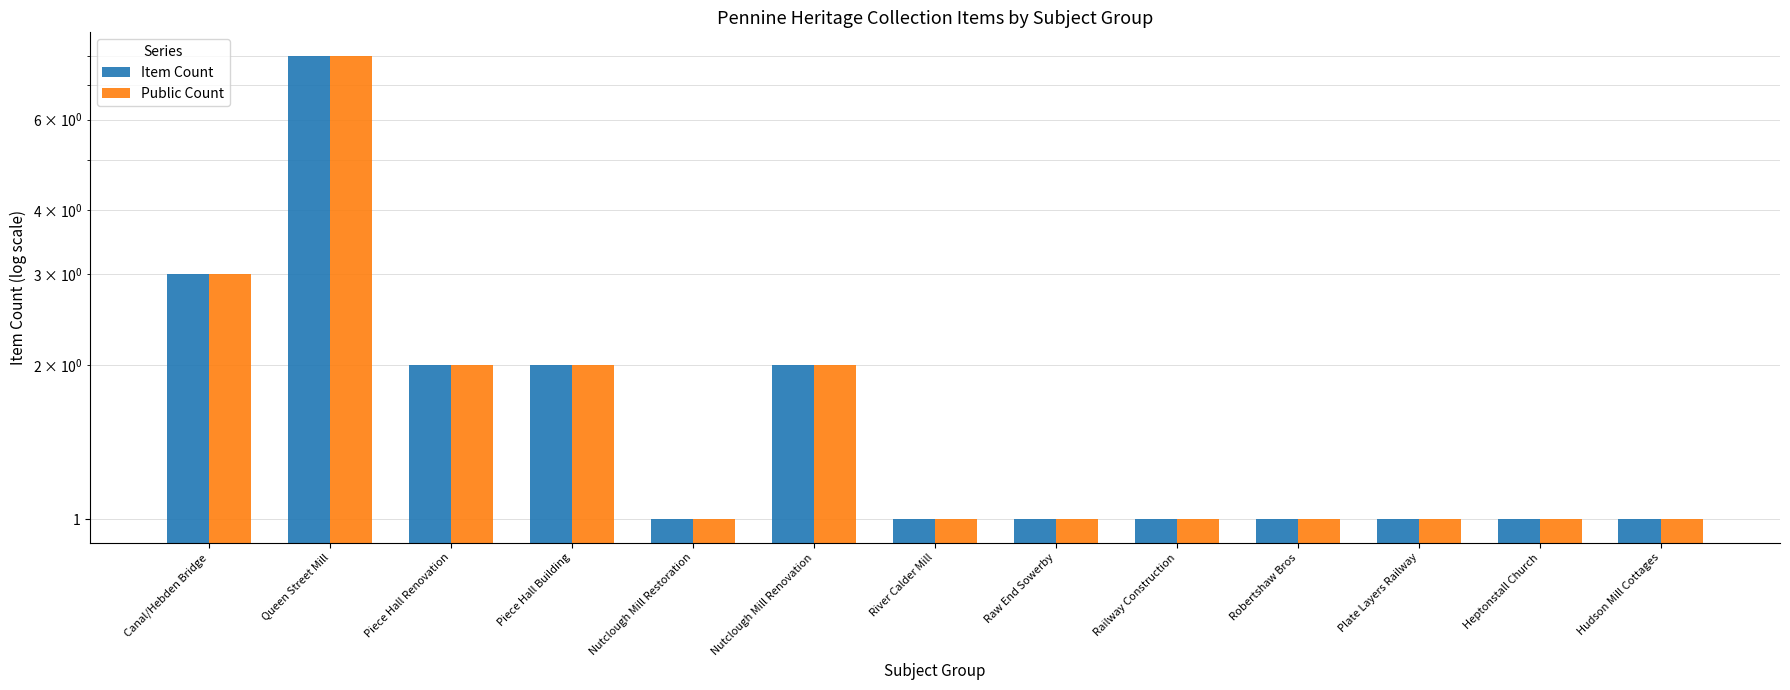

At which label is Public Count closest to 4?

Canal/Hebden Bridge